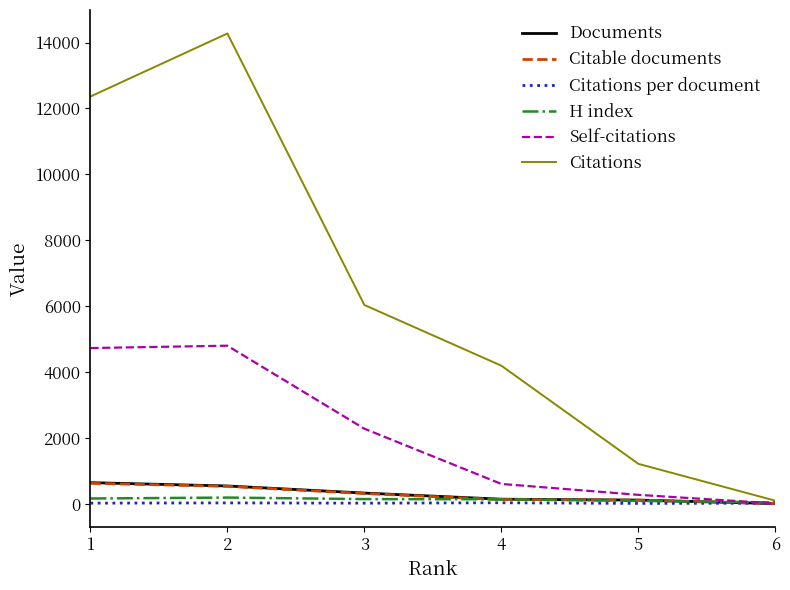

Which series has the largest total across all categories?

Citations